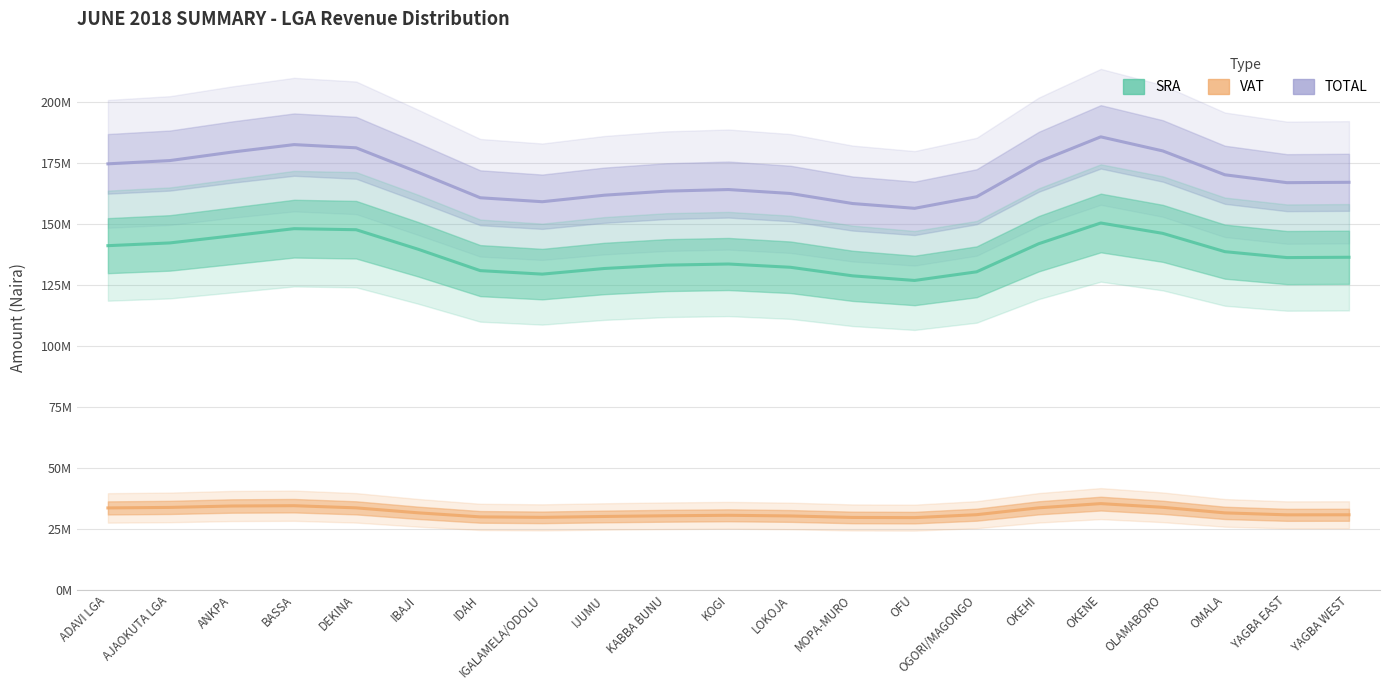

Rank the series by their maximum value, from lowest to highest.

VAT, SRA, TOTAL